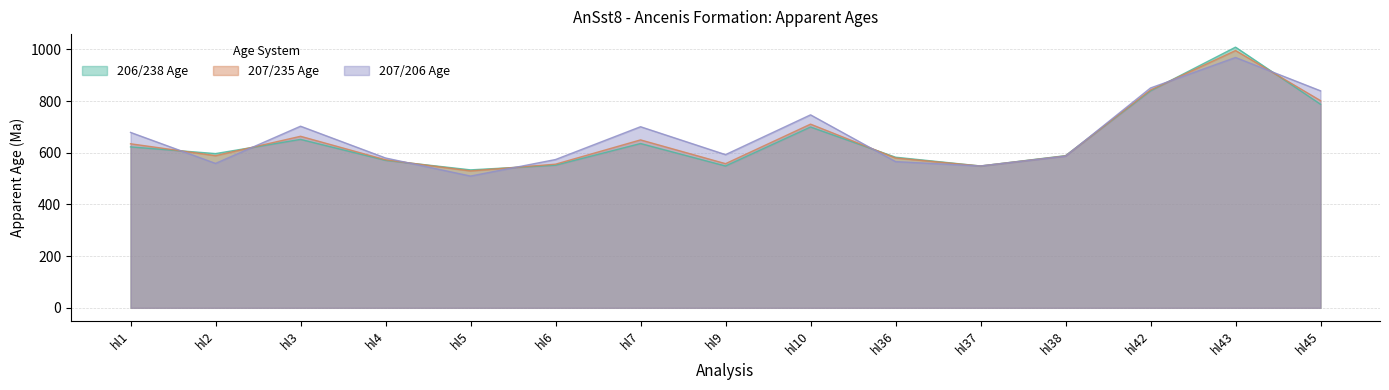

Is the value of 207/235 Age at hl10 greater than the value of 206/238 Age at hl37?

Yes